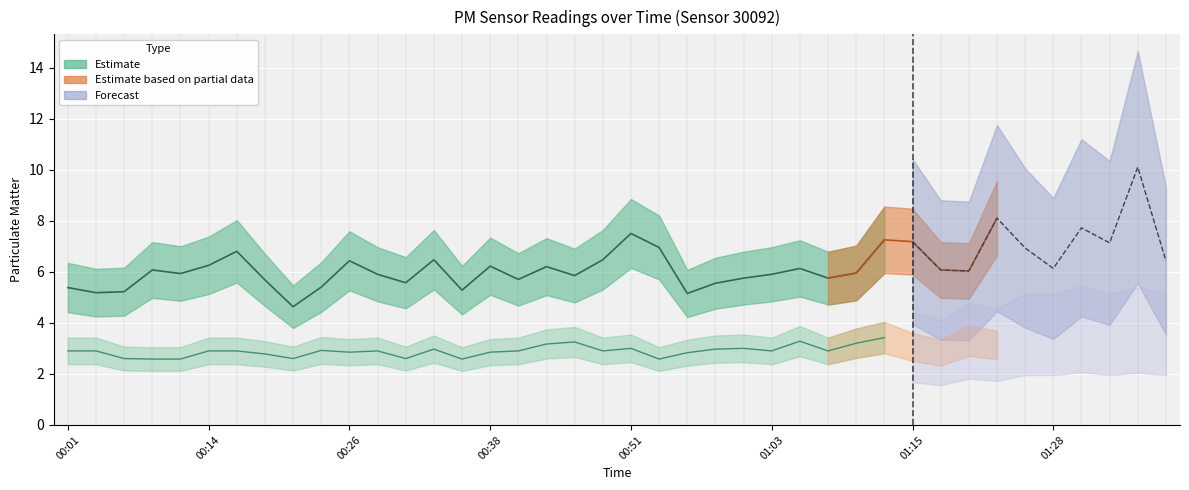

Rank the series at 01:18 from highest to lowest value.

P1, P2